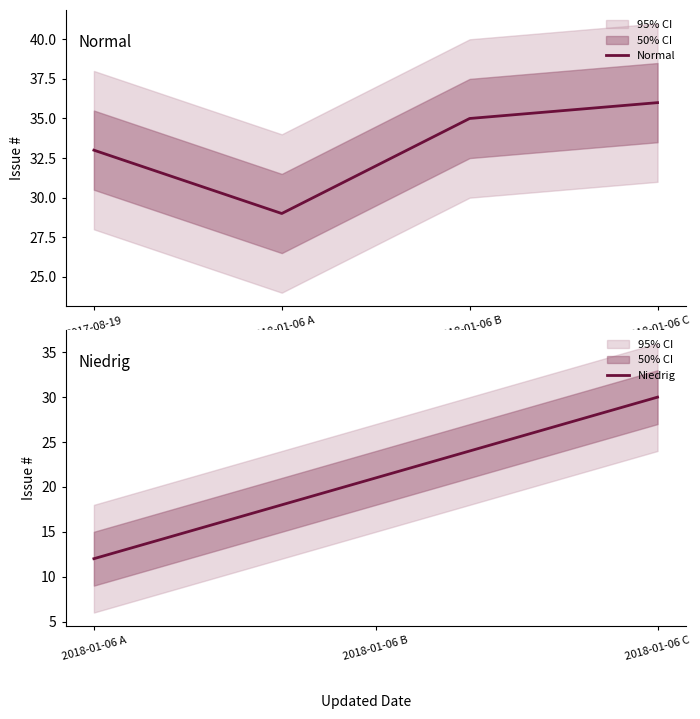

The value of Niedrig at 2018-01-06 B is 21. True or false?

True